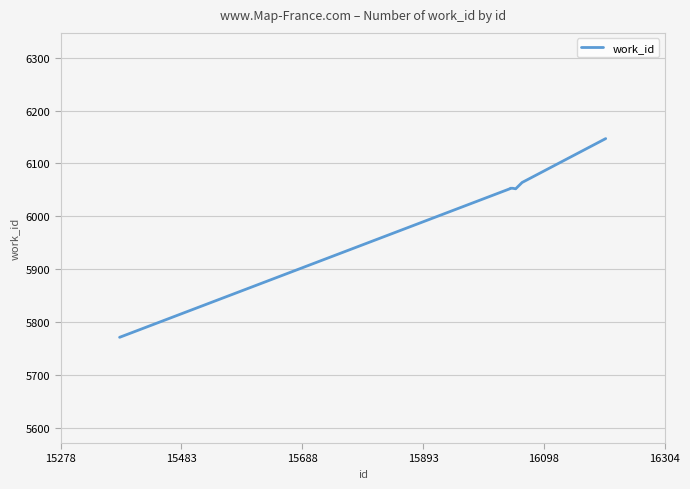

What is the difference between the maximum and minimum values?

376